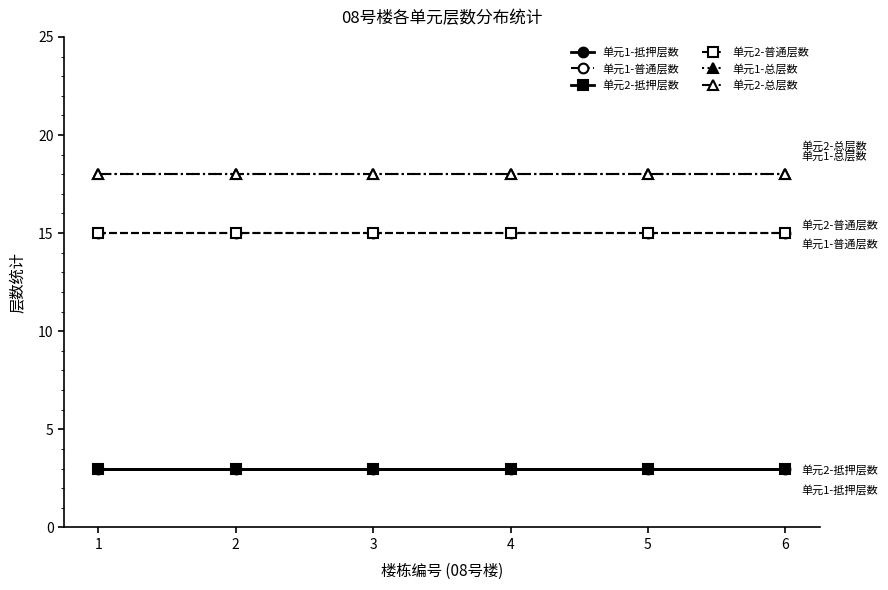

Reading left to right, transcribe all the data shown in this chart.

单元1-抵押层数: 1=3	2=3	3=3	4=3	5=3	6=3
单元1-普通层数: 1=15	2=15	3=15	4=15	5=15	6=15
单元2-抵押层数: 1=3	2=3	3=3	4=3	5=3	6=3
单元2-普通层数: 1=15	2=15	3=15	4=15	5=15	6=15
单元1-总层数: 1=18	2=18	3=18	4=18	5=18	6=18
单元2-总层数: 1=18	2=18	3=18	4=18	5=18	6=18